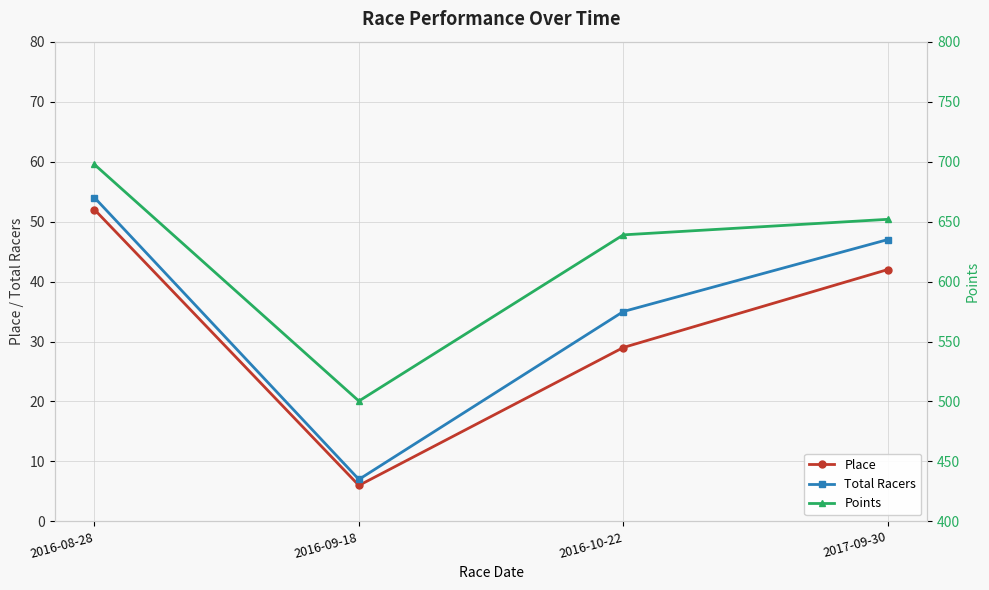

At how many categories does at least one series exceed 530?

3